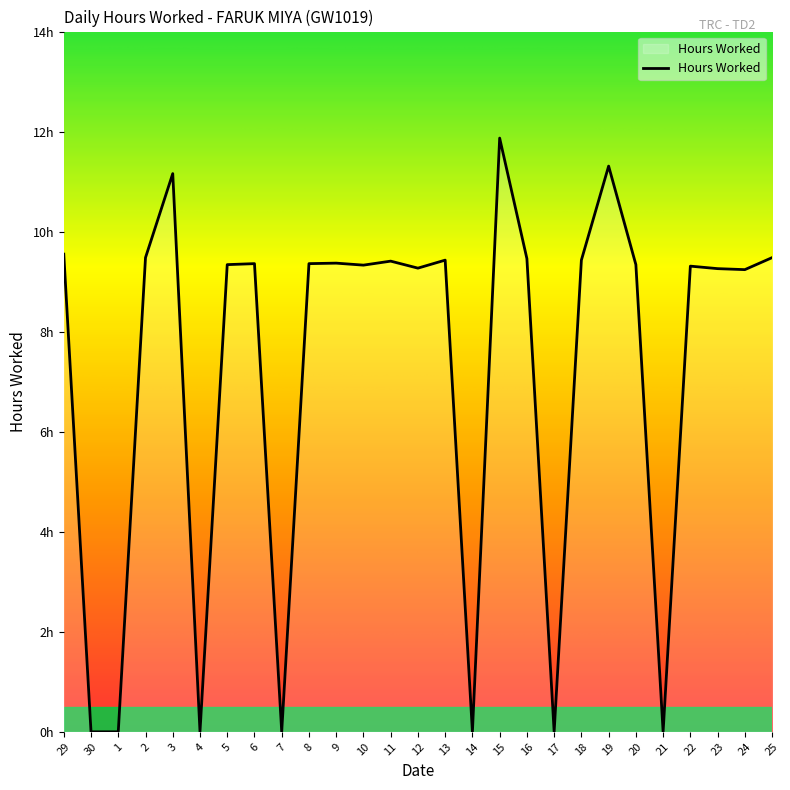

Does the chart have visible grid lines?

No